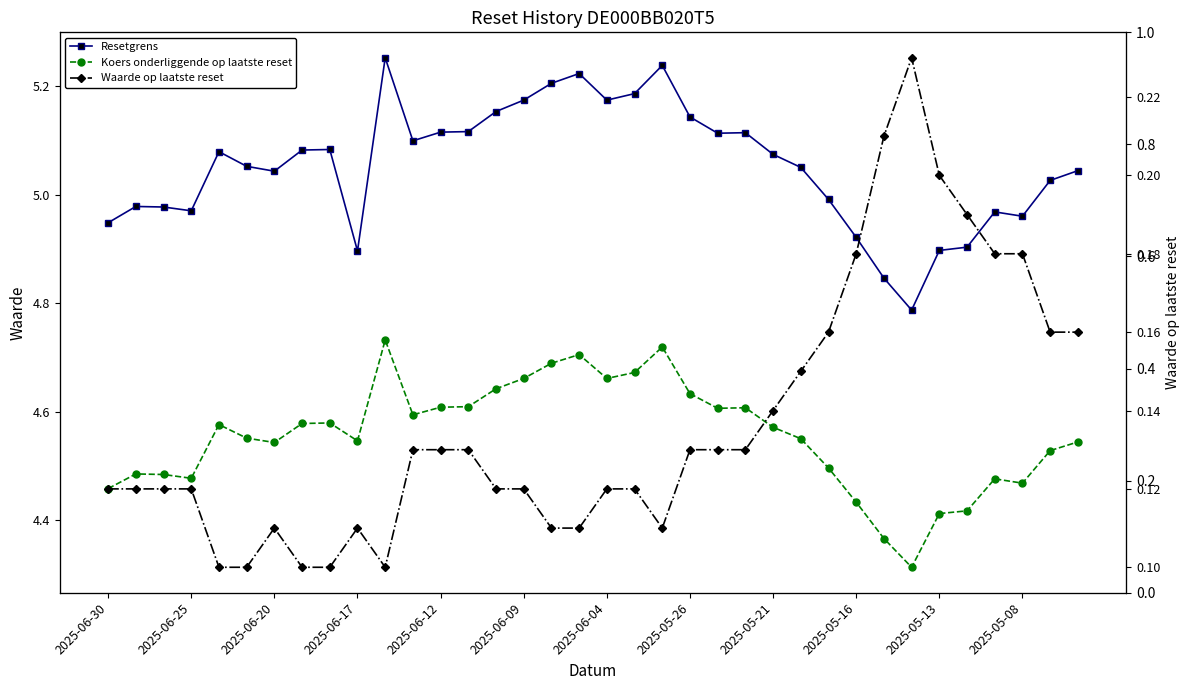

How many lines are shown in the chart?

3